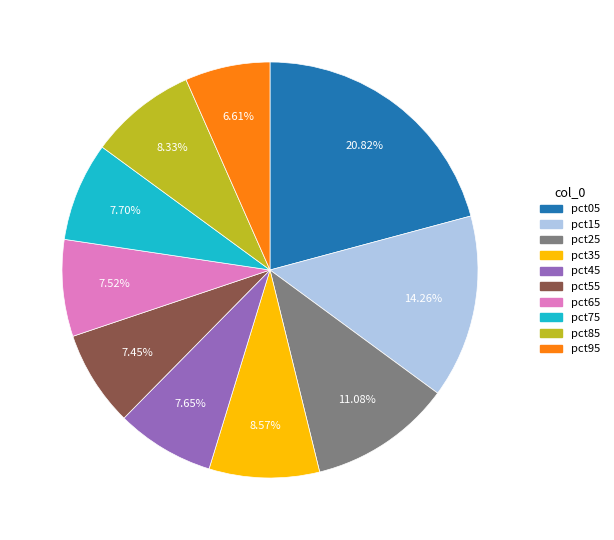

Which category has the biggest portion of the pie?

pct05